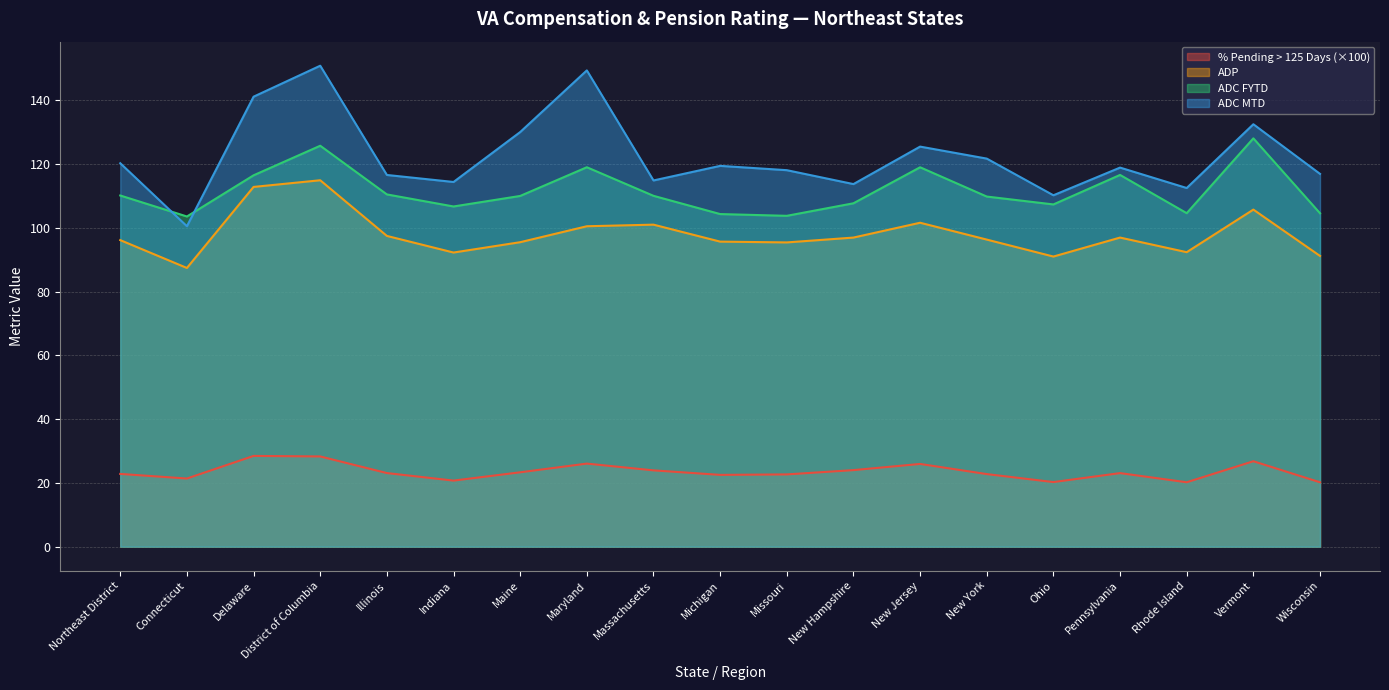

Where does the % Pending > 125 Days series first go above 23?

Delaware